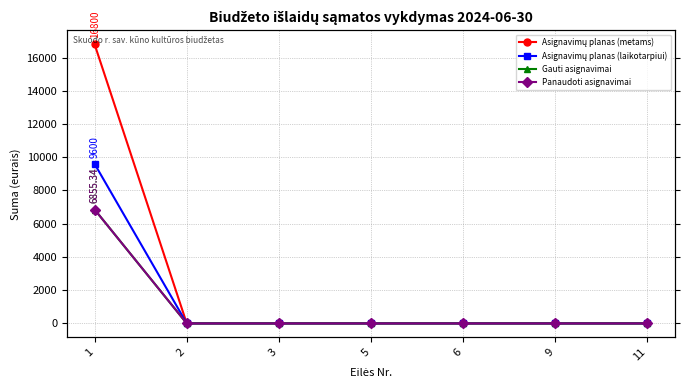

True or false: Panaudoti asignavimai has more than 0 interior local peaks.

False